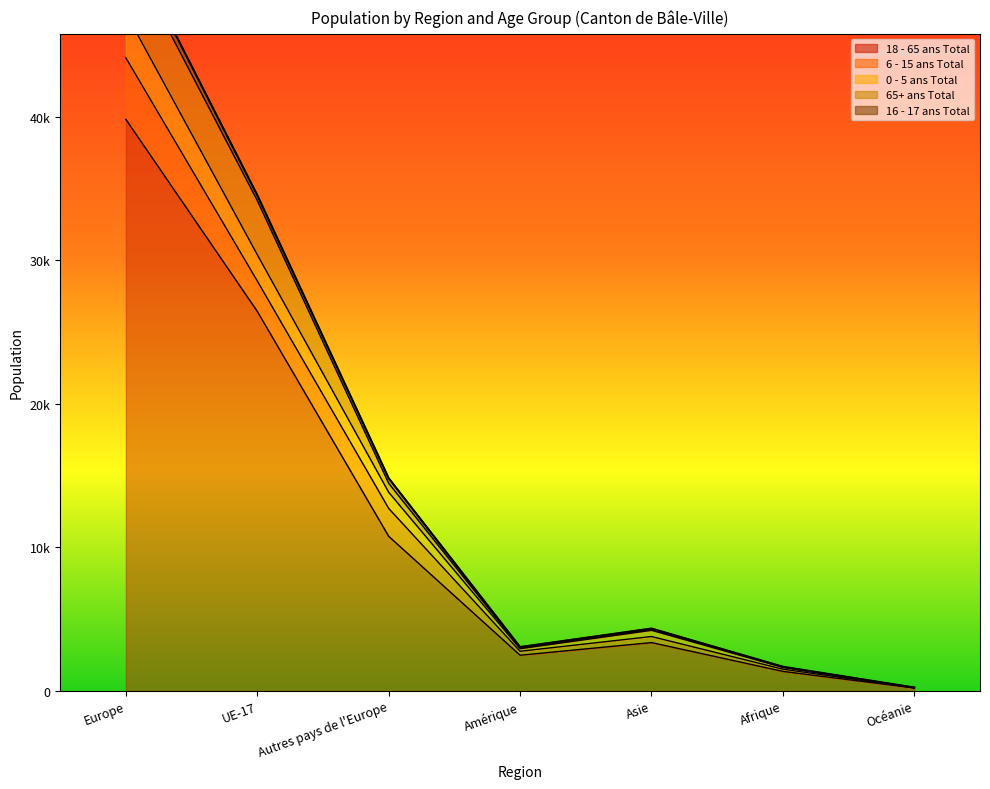

What is the difference between the 18 - 65 ans Total values at Asie and UE-17?

23086